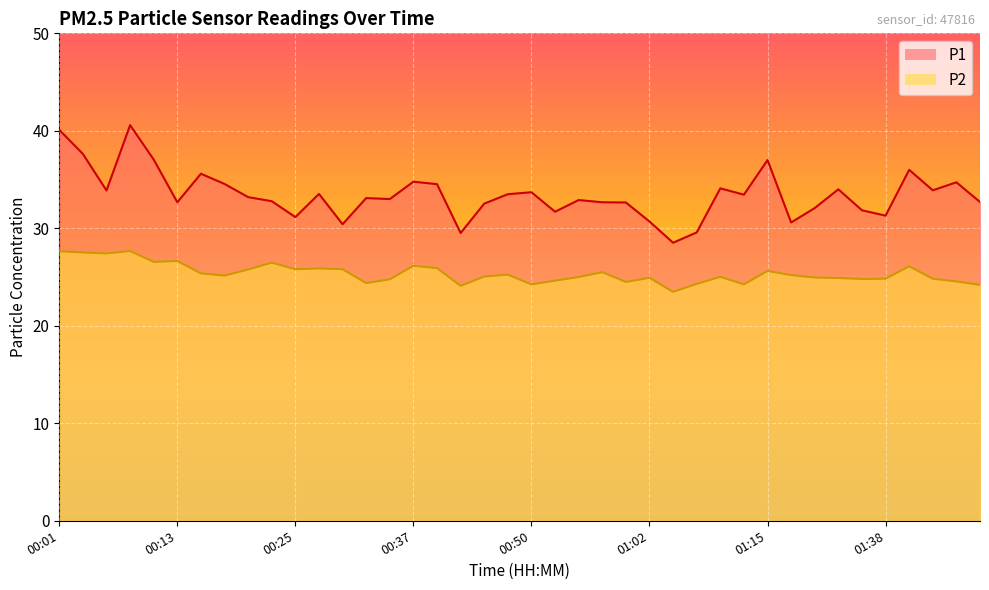

Rank the series by their maximum value, from lowest to highest.

P2, P1